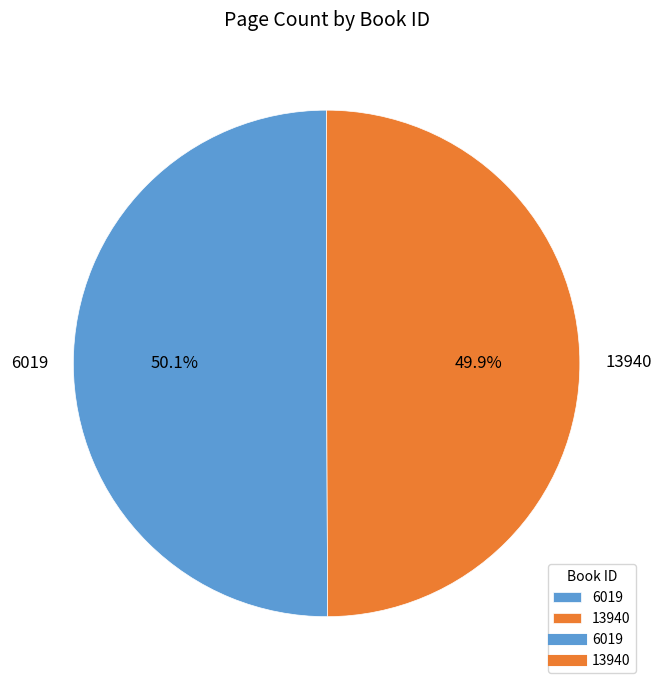

How much of the chart is everything except 6019?

49.9%